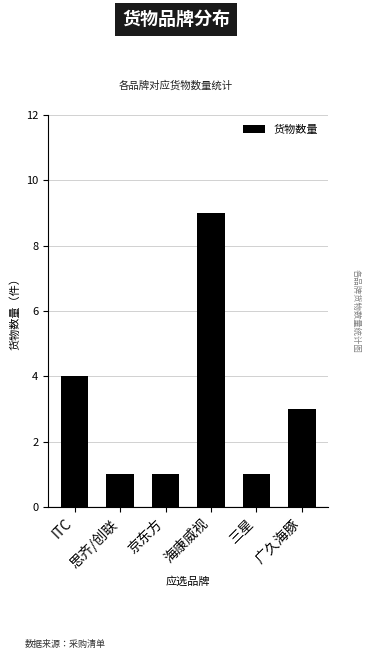

What is the ratio of the value at 京东方 to the value at 广久海豚?

0.3